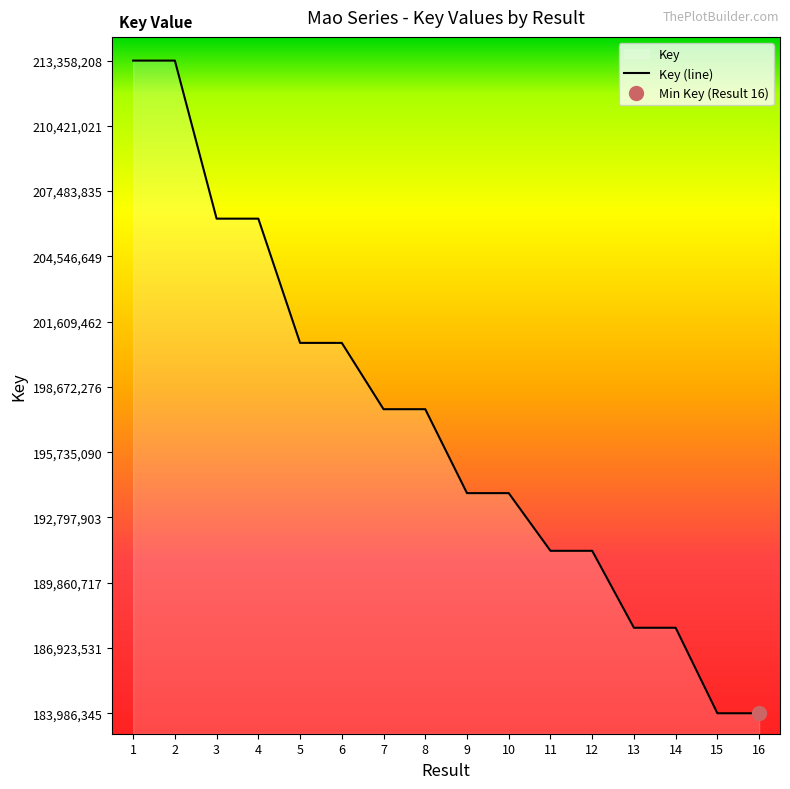

Reading right to left, what are all the values shown in this chart?

16=183986345	15=183986388	14=187834271	13=187834308	12=191297578	11=191297615	10=193892940	9=193892978	8=197670269	7=197670230	6=200654035	5=200654073	4=206245070	3=206245386	2=213357942	1=213358208